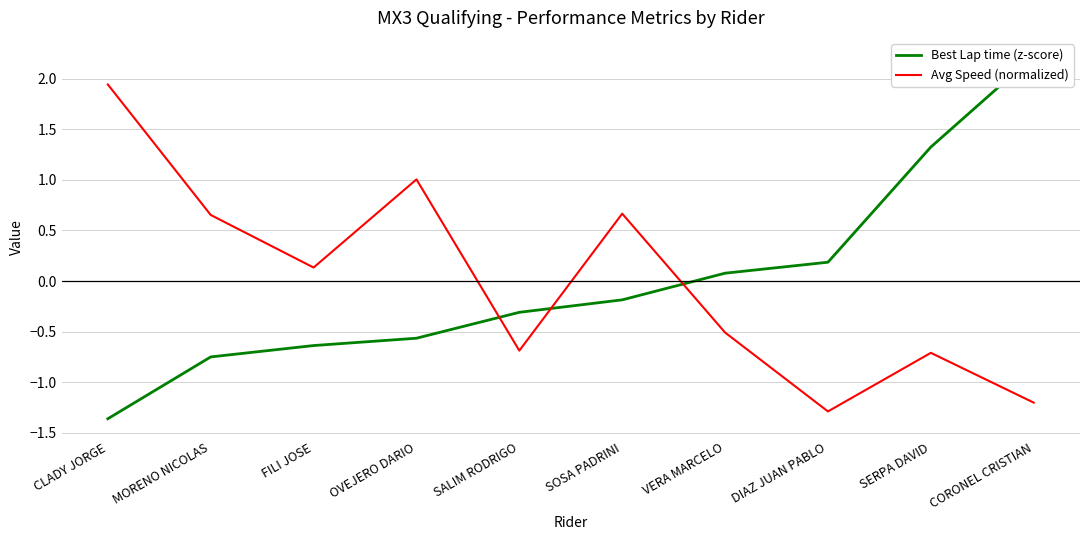

At how many categories does at least one series exceed 0?

9